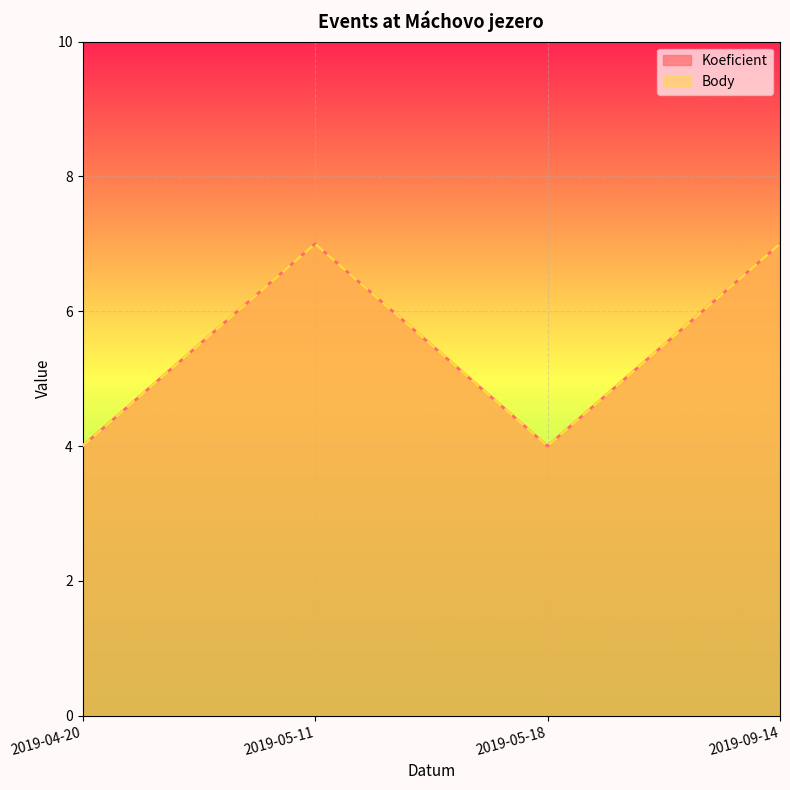

Read the Body value at 2019-05-11.

7